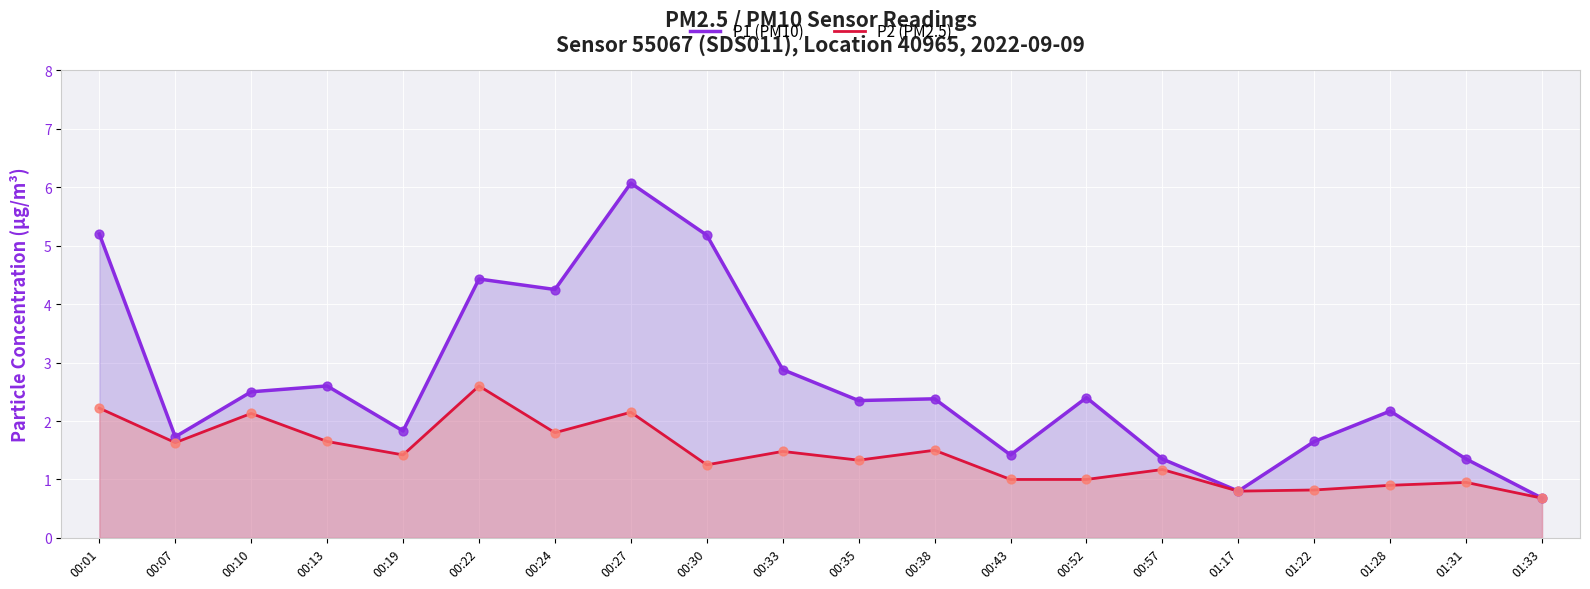

Which series has the widest spread of Y values?

P1 (PM10)